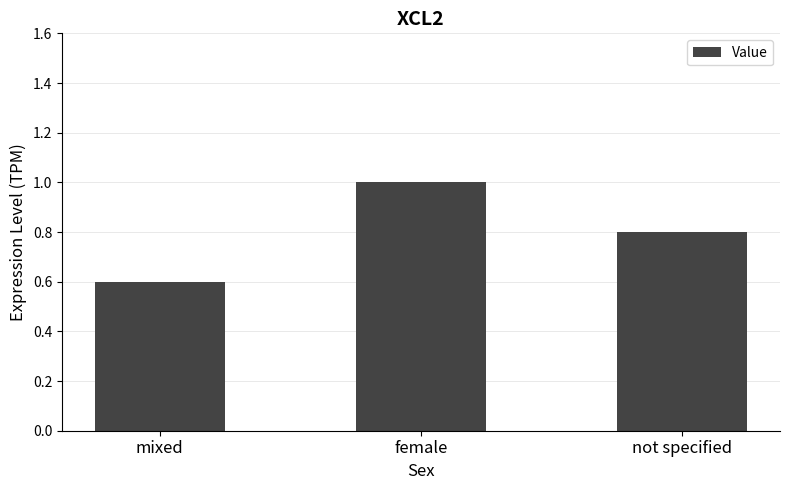

What is the greatest value displayed?

1.0